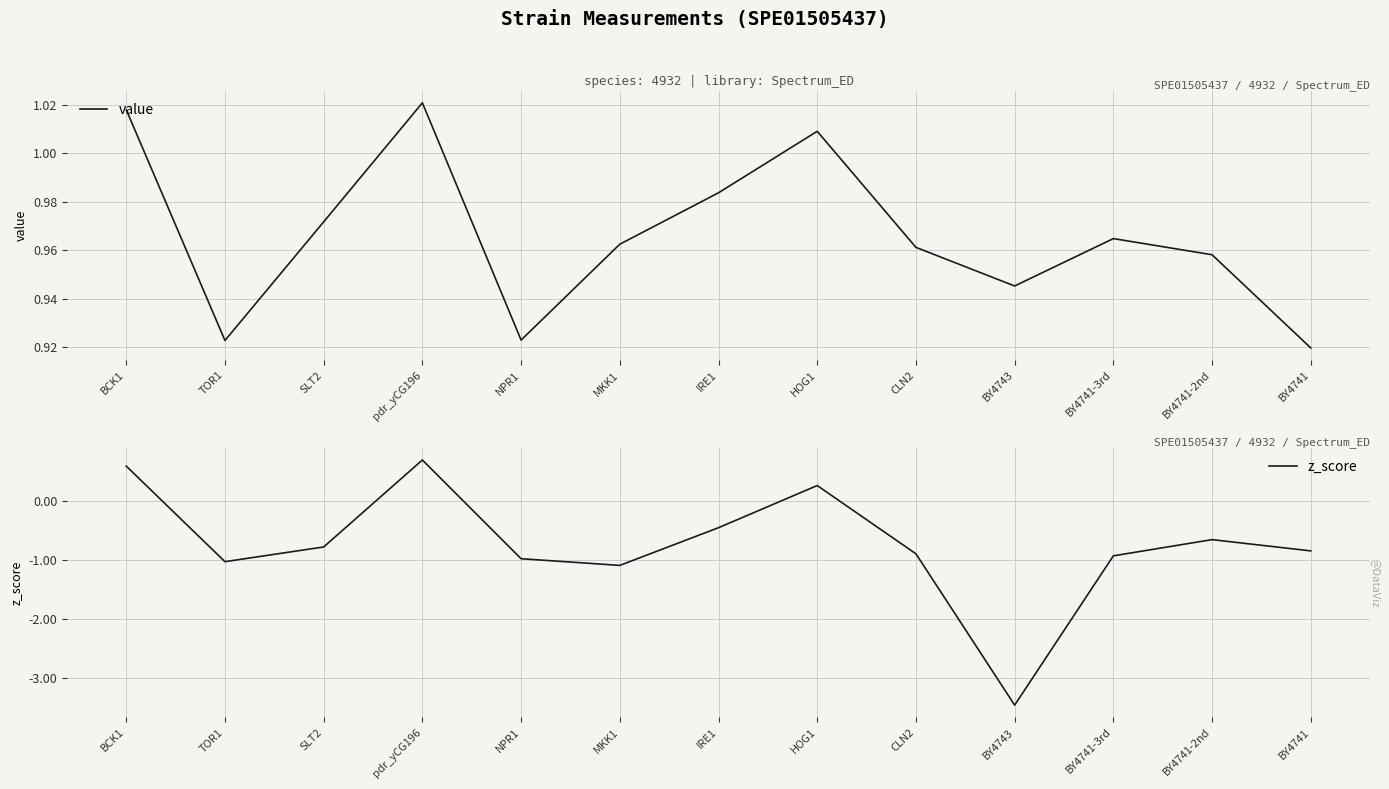

How many interior local peaks does the z_score series have?

3